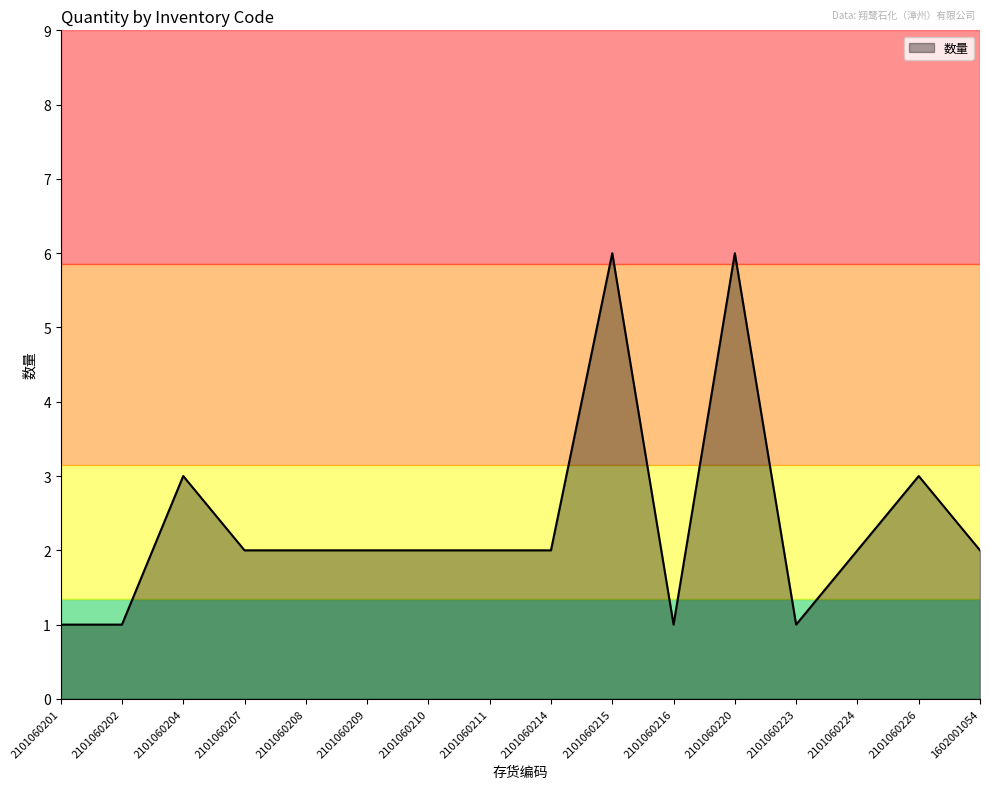

The chart shows a value of 4 at 2101060226. True or false?

False